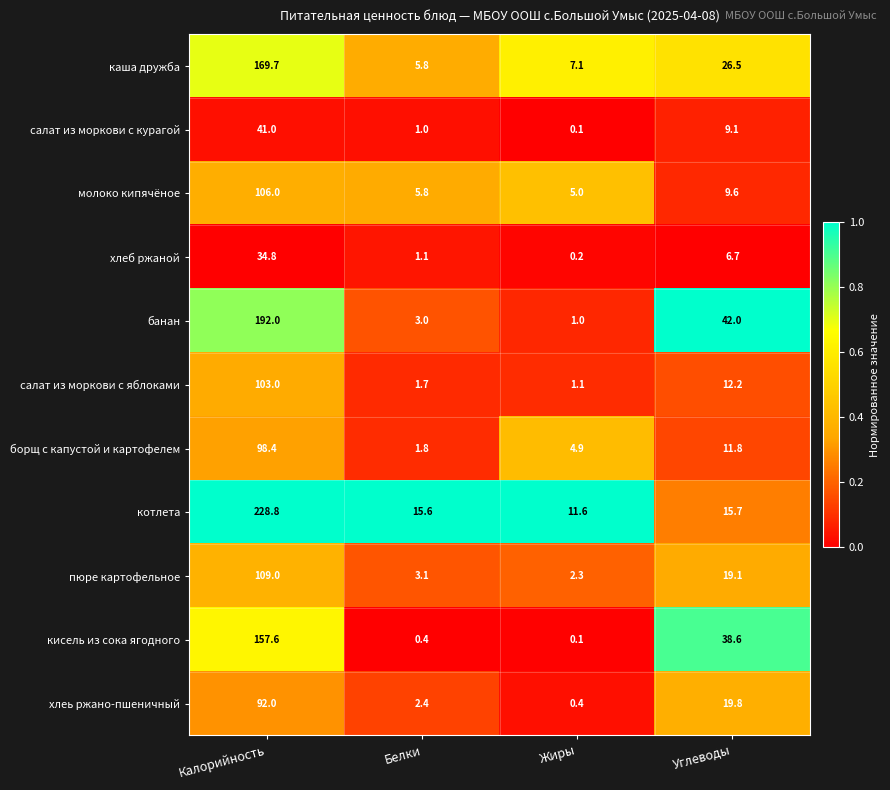

Which series has the largest total across all categories?

котлета